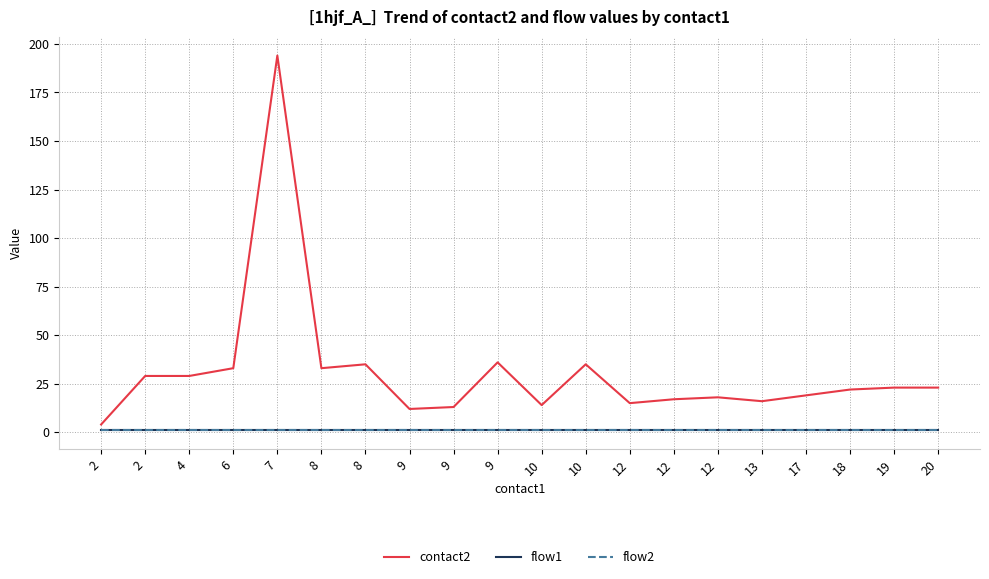

Where is the first local minimum for contact2?

8